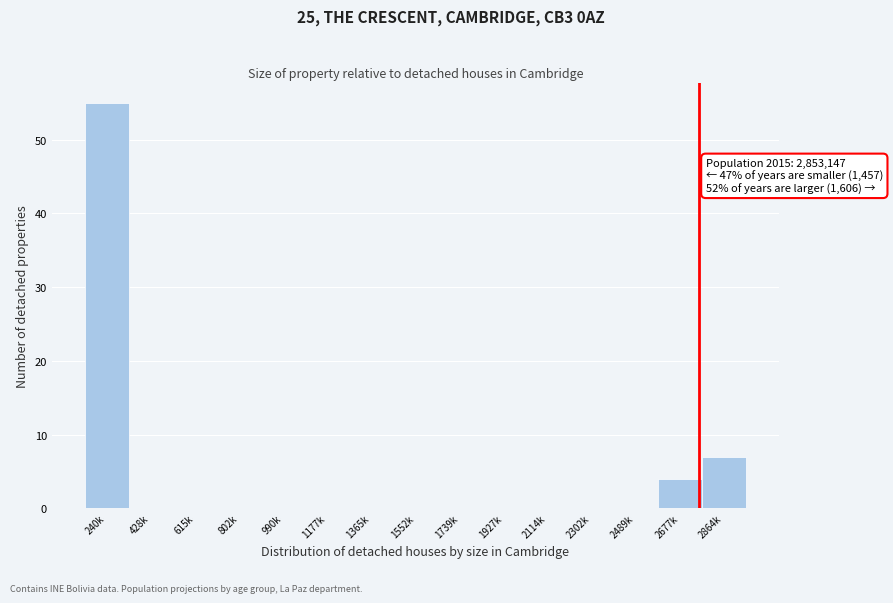

Reading left to right, extract all data points from this chart.

240k=55	428k=0	615k=0	802k=0	990k=0	1177k=0	1365k=0	1552k=0	1739k=0	1927k=0	2114k=0	2302k=0	2489k=0	2677k=4	2864k=7